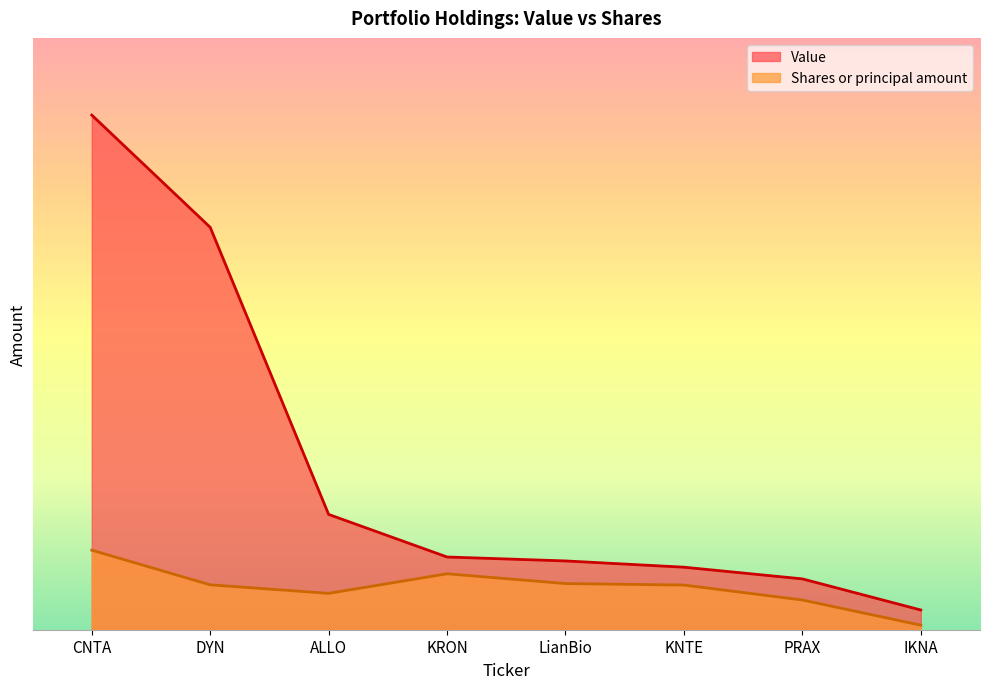

How many interior local valleys does the Shares or principal amount series have?

1